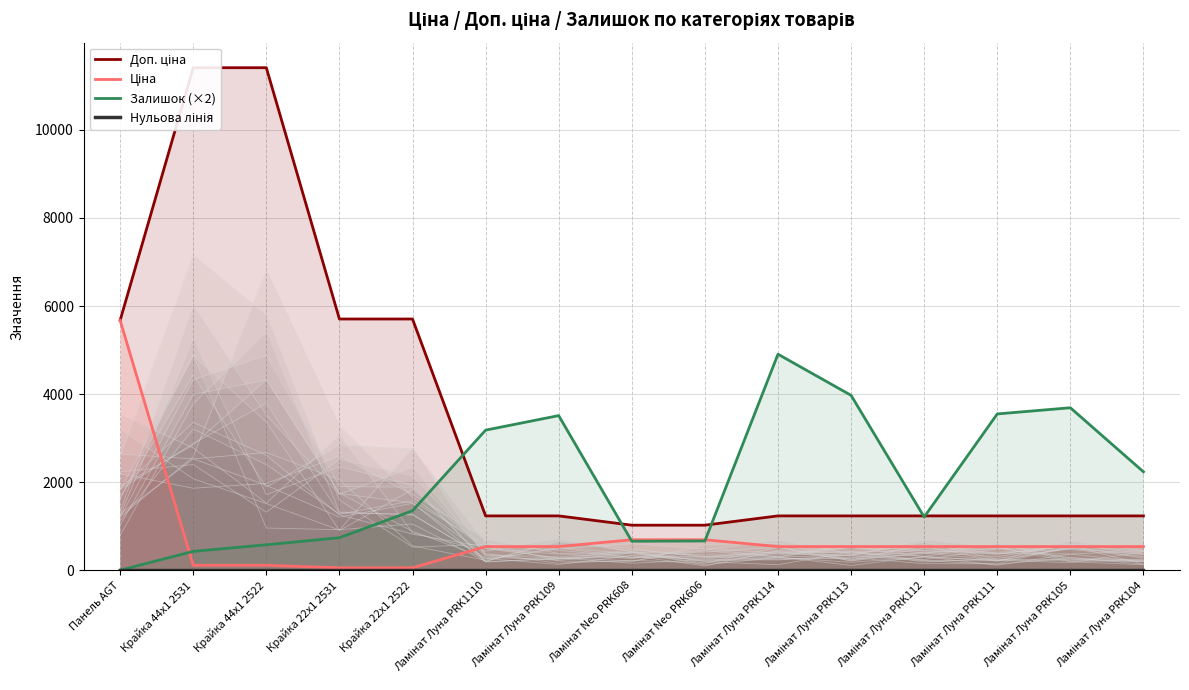

What is the average value of the Доп. ціна series?

3455.7